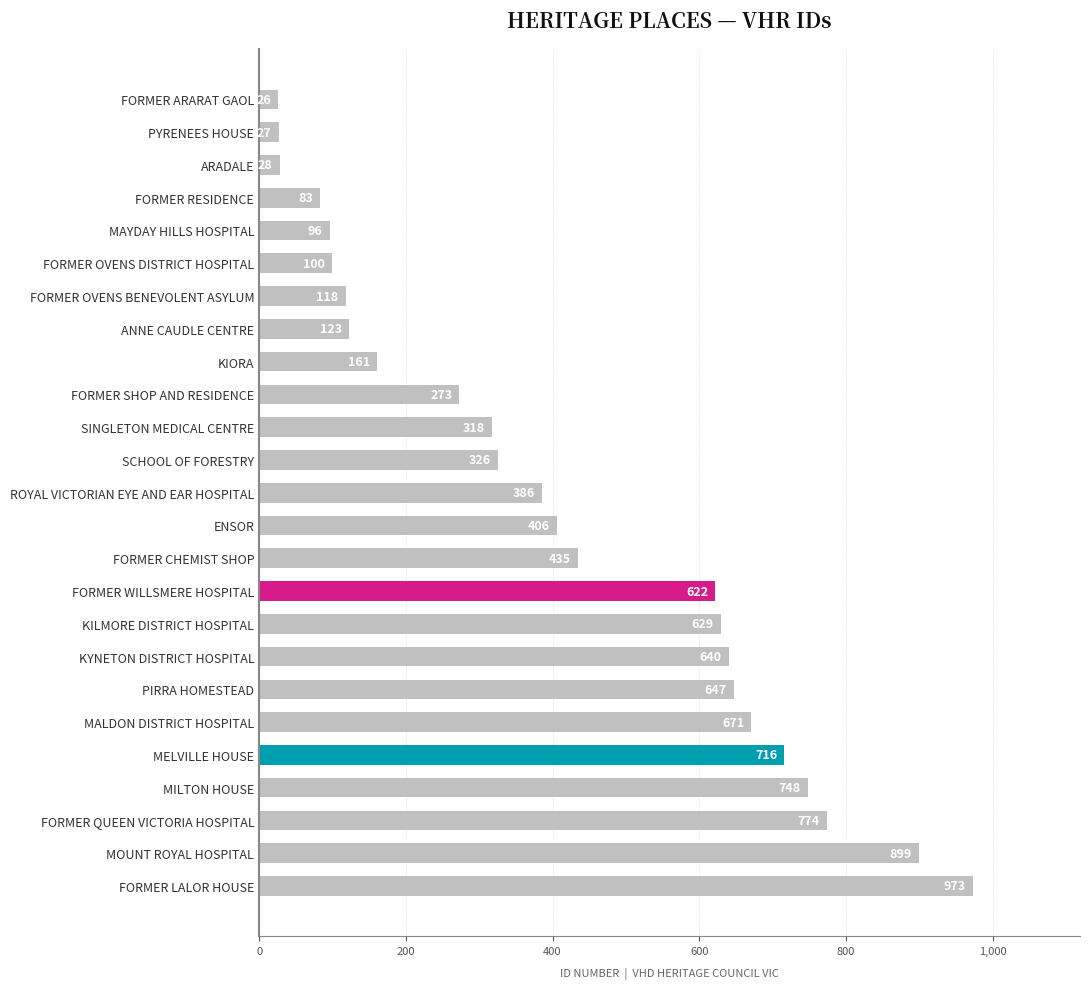

What is the smallest value displayed?

26